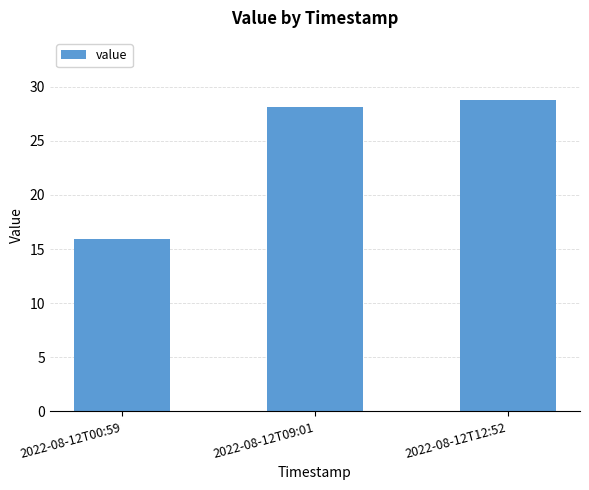

Reading left to right, what are all the values shown in this chart?

2022-08-12T00:59=15.9	2022-08-12T09:01=28.2	2022-08-12T12:52=28.8